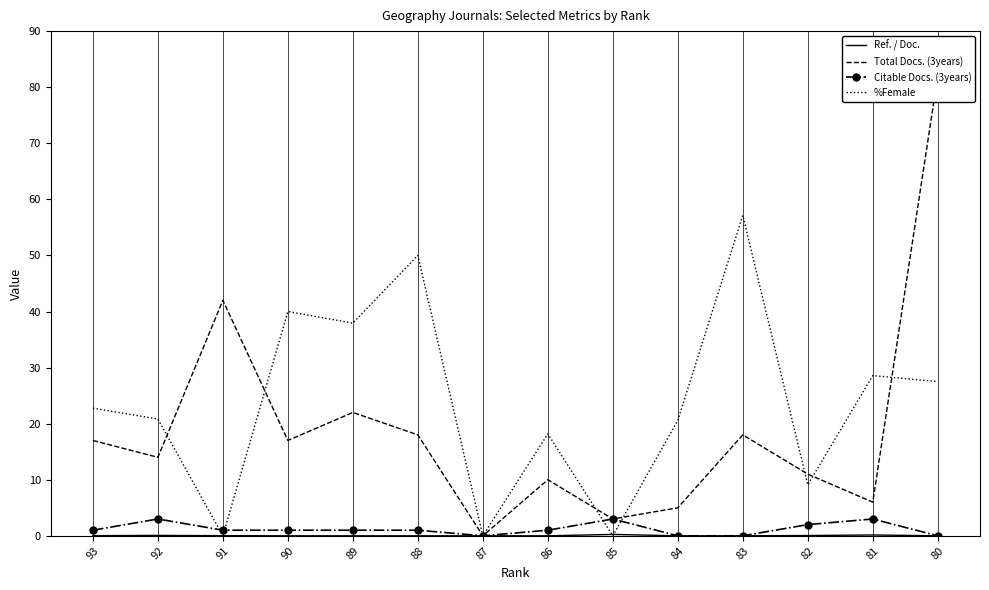

How many lines are shown in the chart?

4